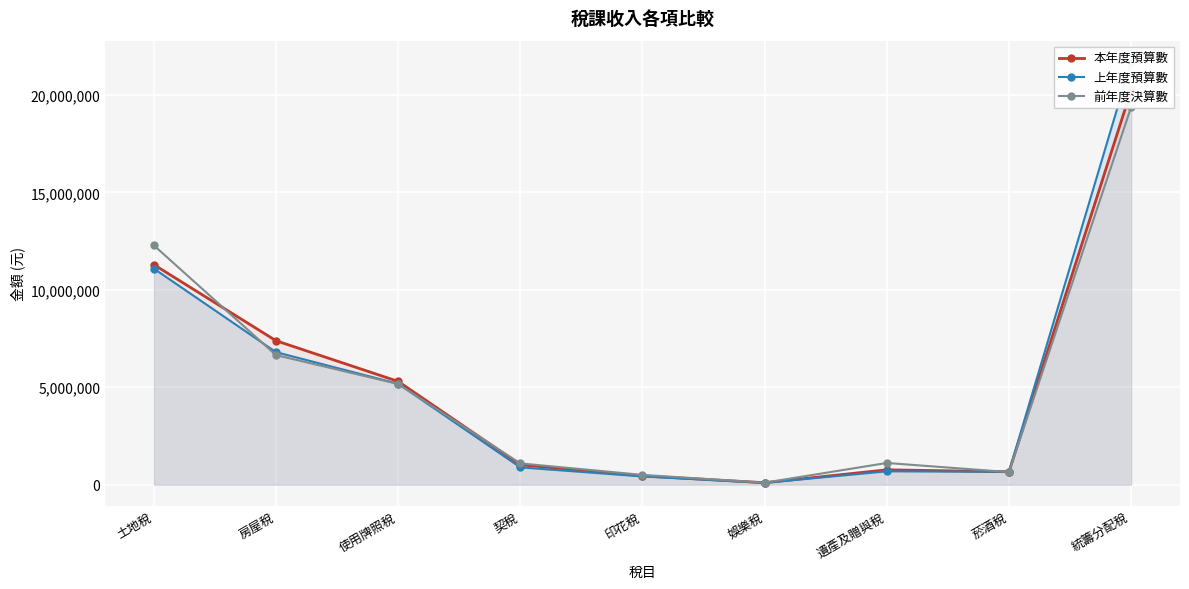

Is the value of 本年度預算數 at 遺產及贈與稅 greater than the value of 前年度決算數 at 使用牌照稅?

No